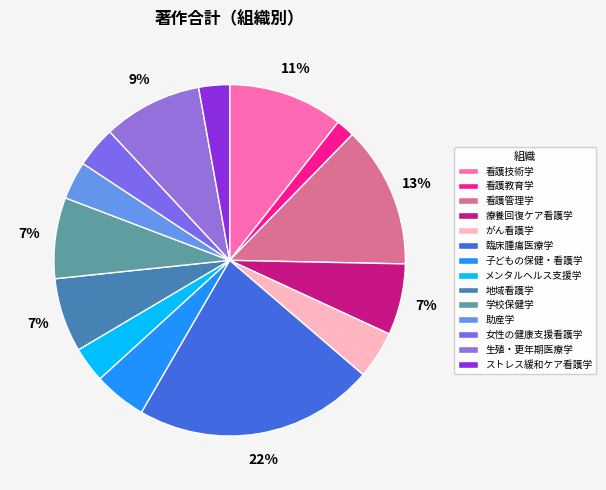

Rank the categories by value from lowest to highest.

看護教育学, ストレス緩和ケア看護学, メンタルヘルス支援学, 助産学, 女性の健康支援看護学, がん看護学, 子どもの保健・看護学, 療養回復ケア看護学, 地域看護学, 学校保健学, 生殖・更年期医療学, 看護技術学, 看護管理学, 臨床腫瘍医療学